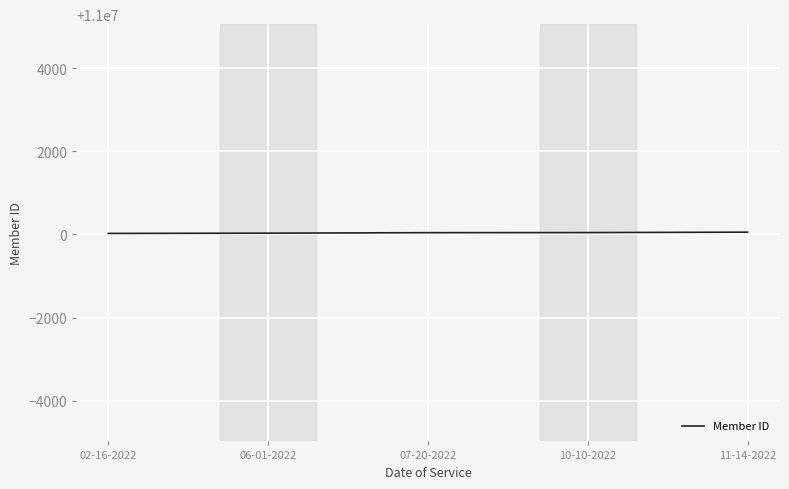

Approximately how many times larger is the value at 06-01-2022 compared to 02-16-2022?

1.0